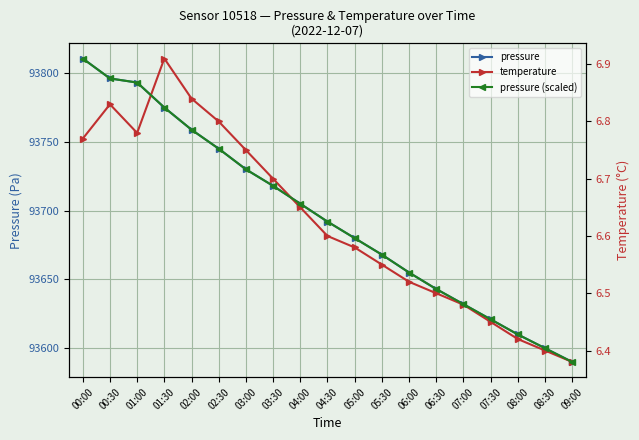

Rank the categories by pressure (scaled) value from highest to lowest.

00:00, 00:30, 01:00, 01:30, 02:00, 02:30, 03:00, 03:30, 04:00, 04:30, 05:00, 05:30, 06:00, 06:30, 07:00, 07:30, 08:00, 08:30, 09:00